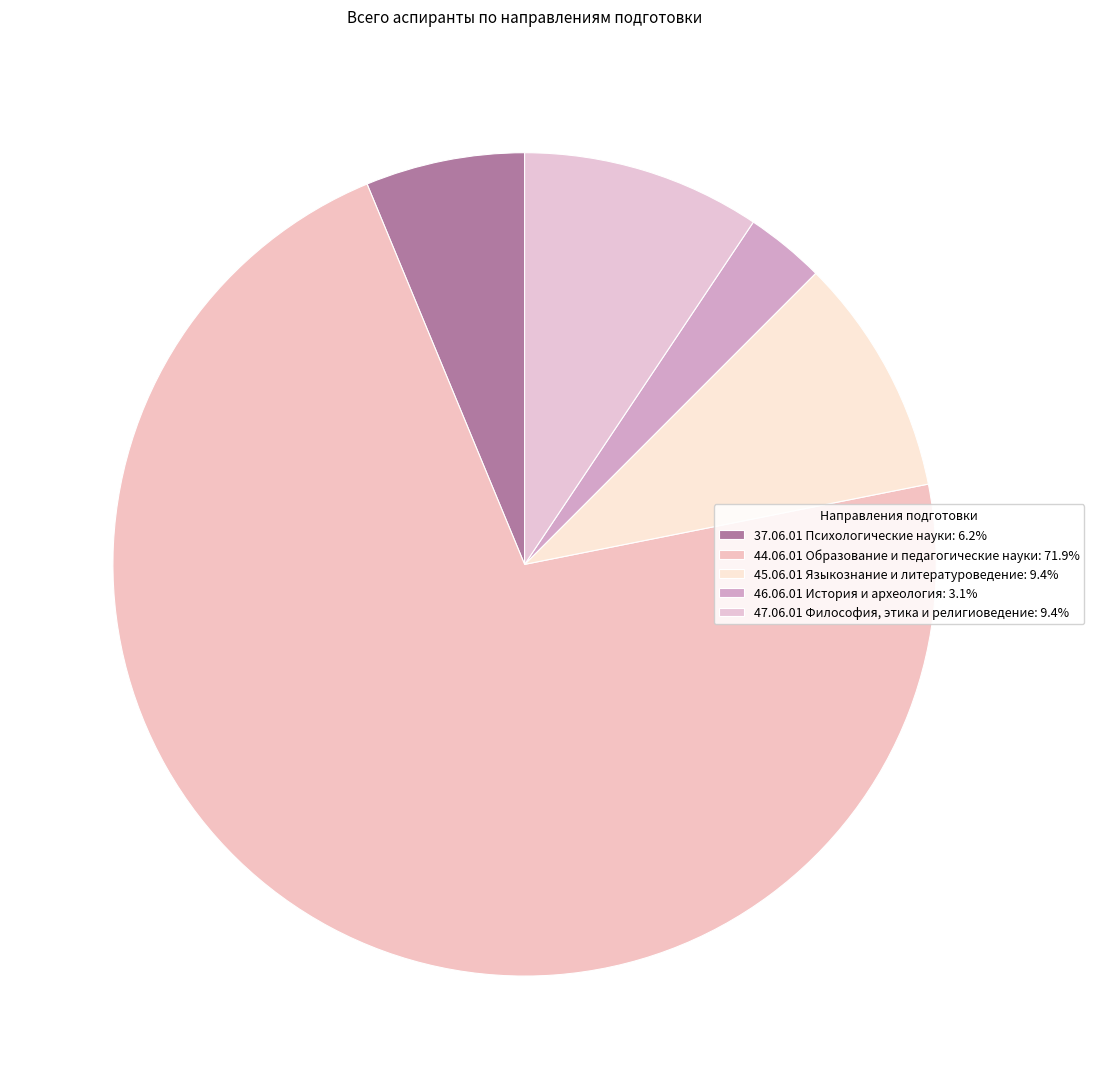

Between 46.06.01 История и археология and 44.06.01 Образование и педагогические науки, which is larger?

44.06.01 Образование и педагогические науки